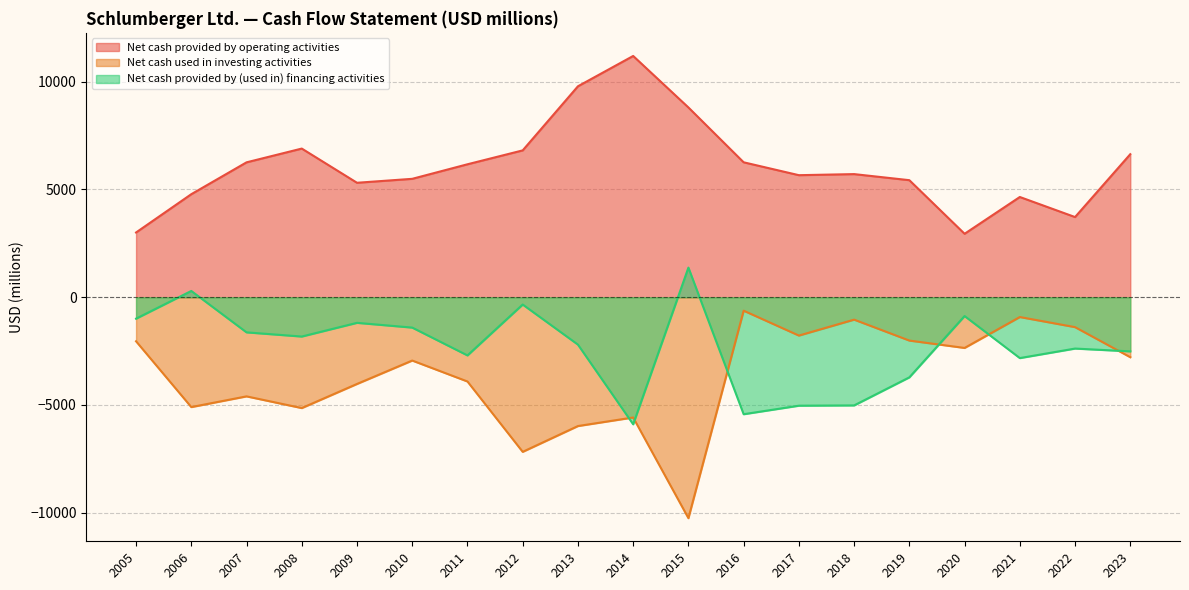

At which category does Net cash provided by (used in) financing activities reach its first local peak?

2006